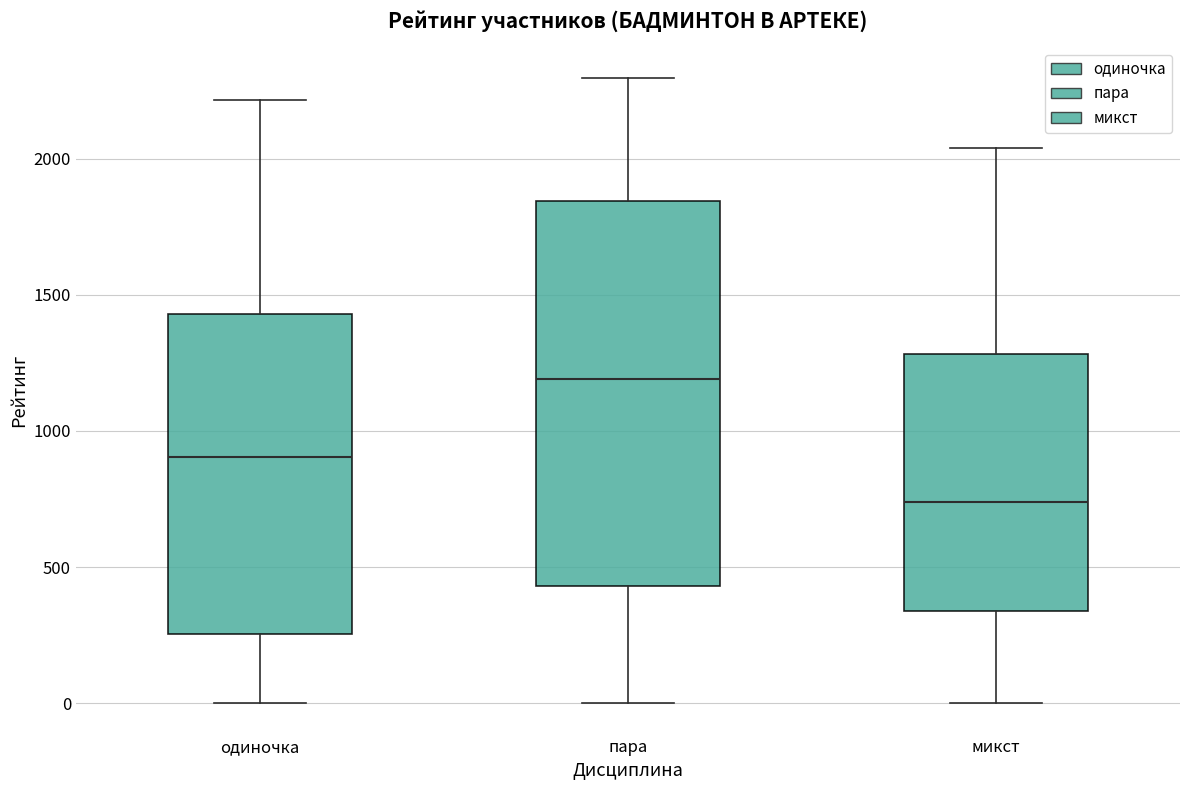

Comparing the boxes themselves (not the whiskers), which one is the tallest?

пара